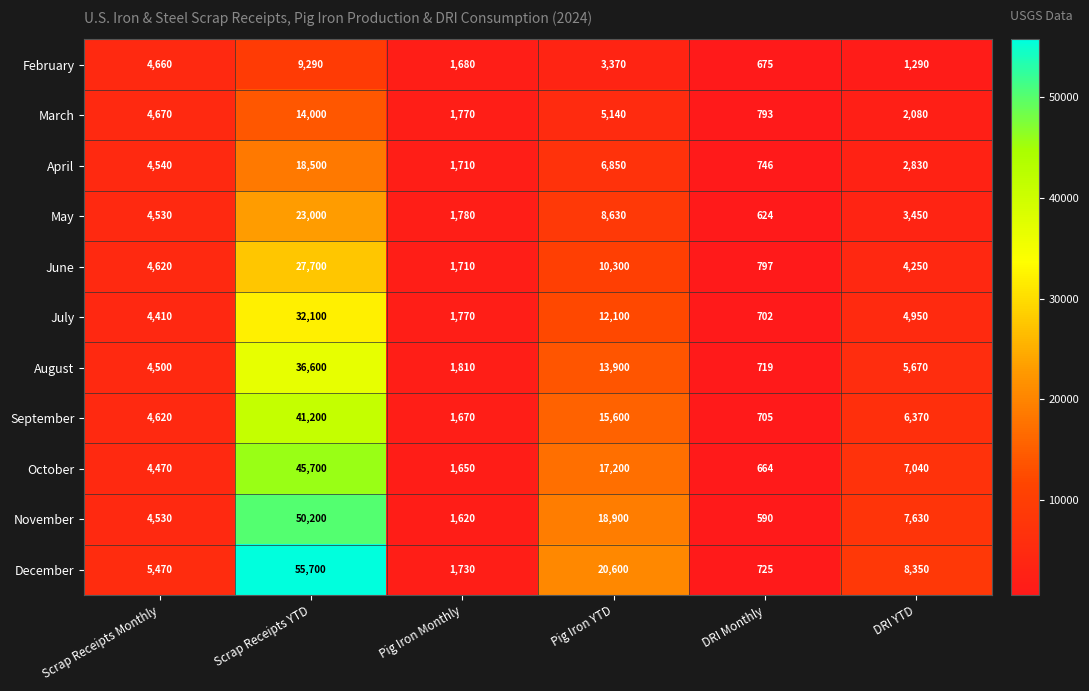

How many categories are shown in the chart?

6